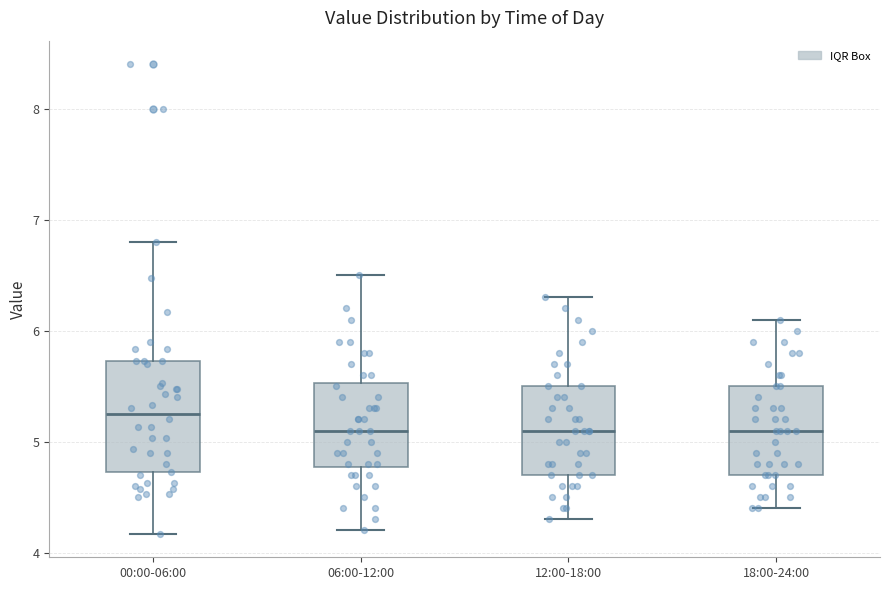

Reading left to right, transcribe this box plot: for each box, give where its median line is, the range the box spans, and where its two whiskers end, as read against the y-axis. The values are not printed on the chart, so give them approximately, as read against the axis.

00:00-06:00: median 5.3, box 4.7 to 5.7, whiskers 4.2 to 6.8
06:00-12:00: median 5.1, box 4.8 to 5.5, whiskers 4.2 to 6.5
12:00-18:00: median 5.1, box 4.7 to 5.5, whiskers 4.3 to 6.3
18:00-24:00: median 5.1, box 4.7 to 5.5, whiskers 4.4 to 6.1